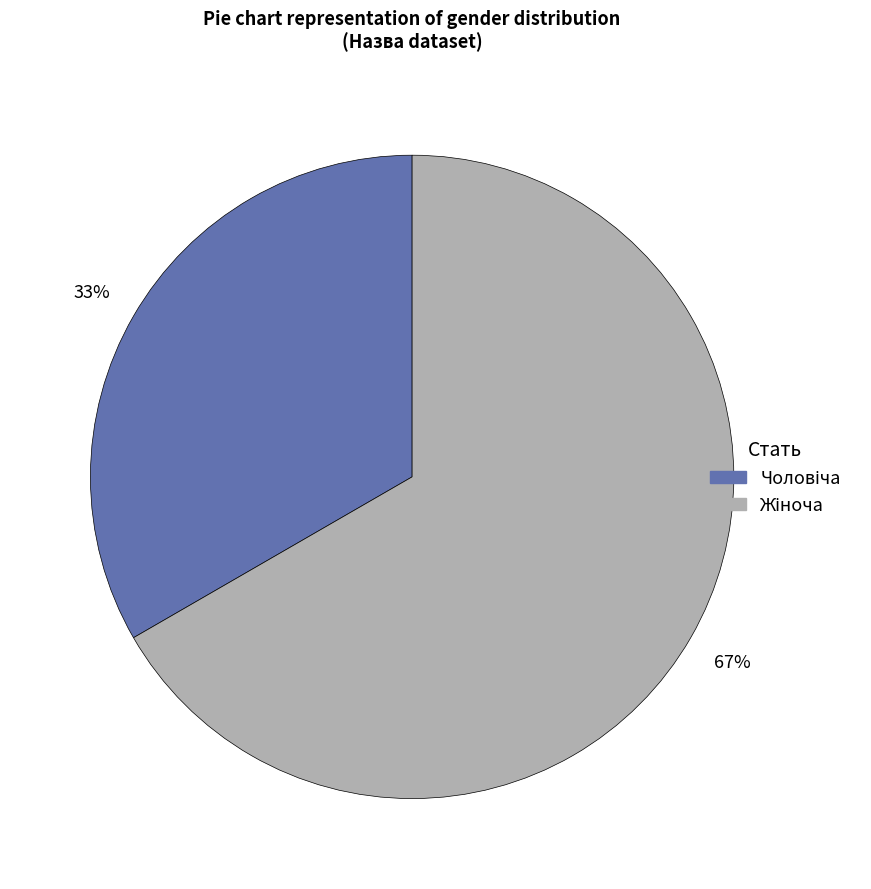

Is there a majority slice in this chart?

Yes